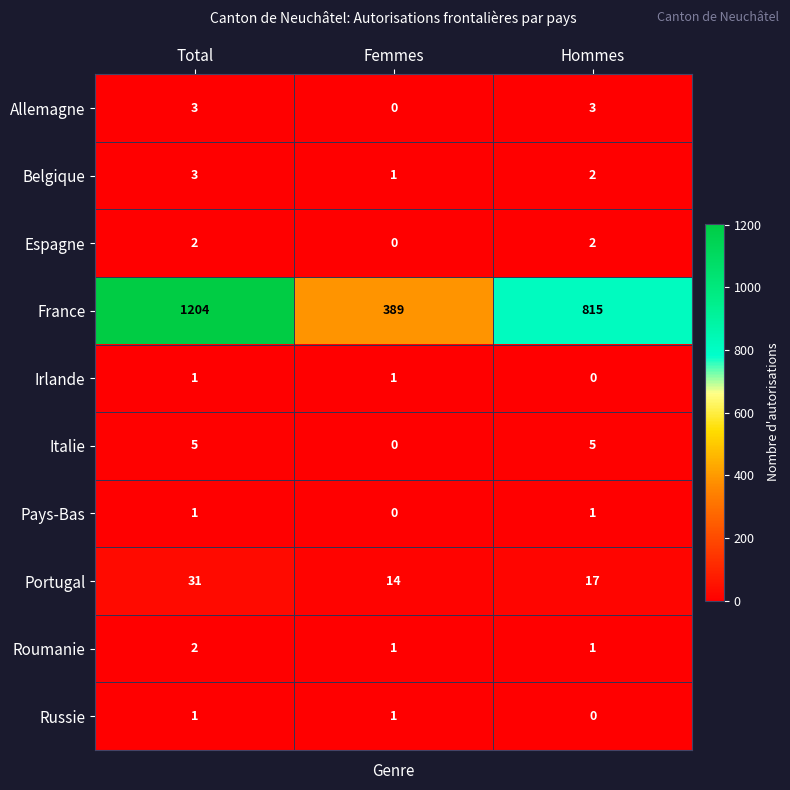

At which label does Belgique reach its peak?

Total